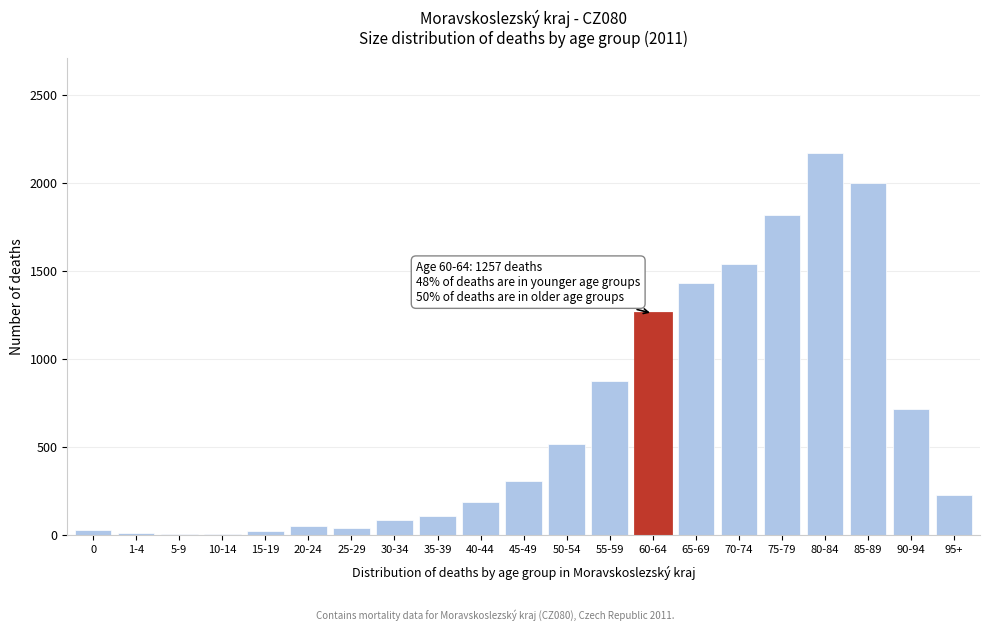

The chart shows a value of 1978 at 60-64. True or false?

False